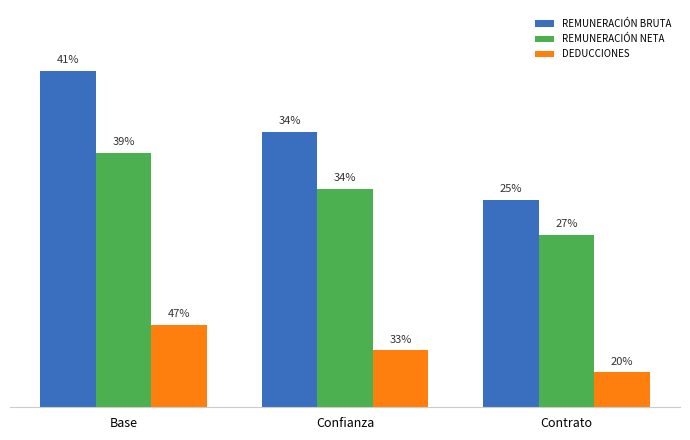

What are all the series names shown in the legend?

REMUNERACIÓN BRUTA, REMUNERACIÓN NETA, DEDUCCIONES